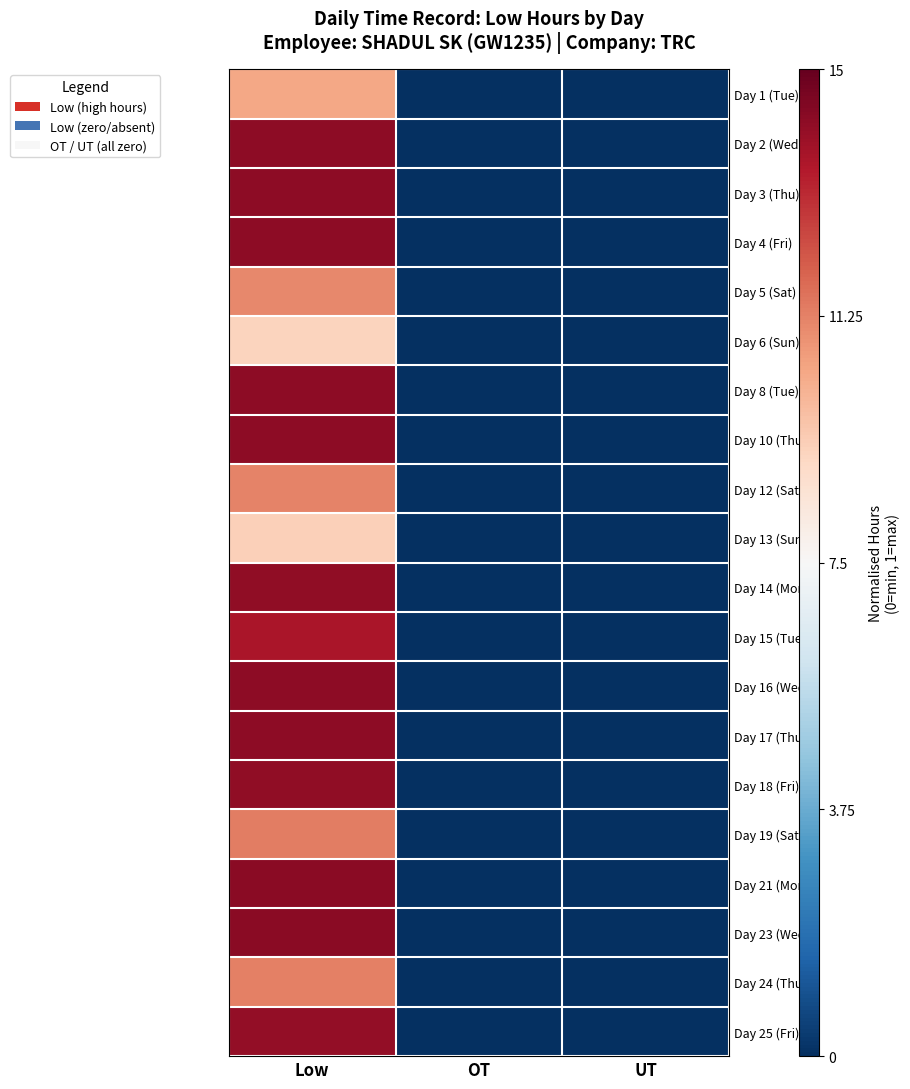

Count the number of categories in the chart.

3